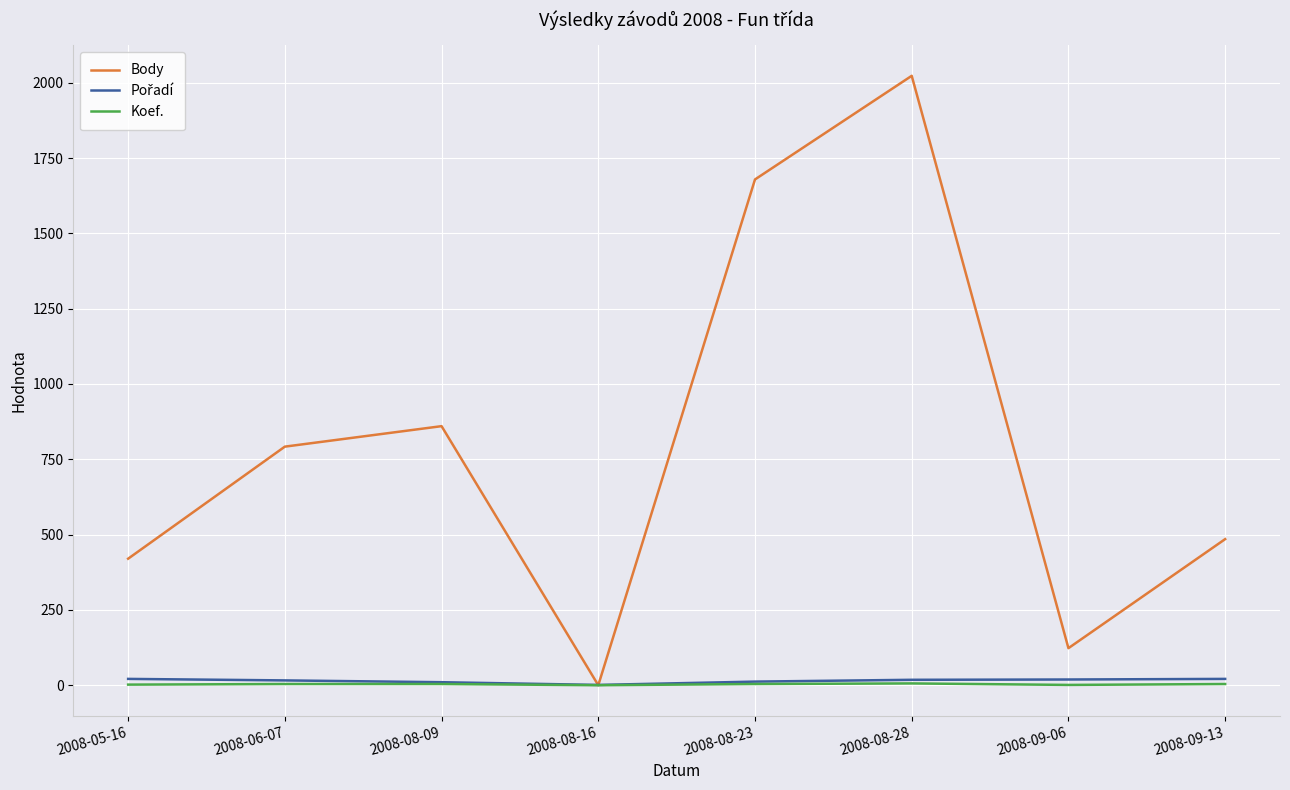

Which series has the largest range (max minus min)?

Body